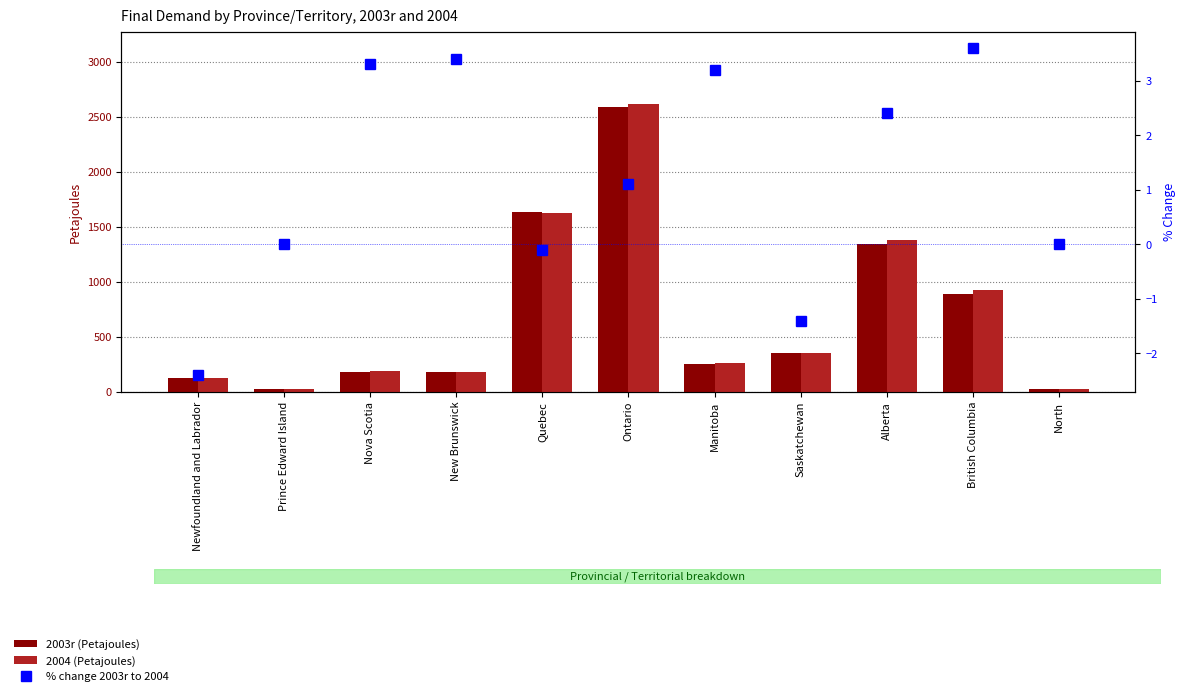

What are all the series names shown in the legend?

2003r (Petajoules), 2004 (Petajoules), % change 2003r to 2004